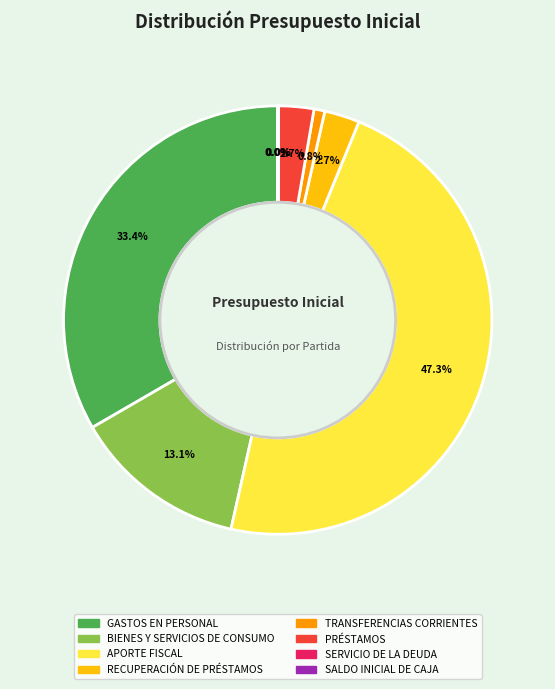

Is there a majority slice in this chart?

No